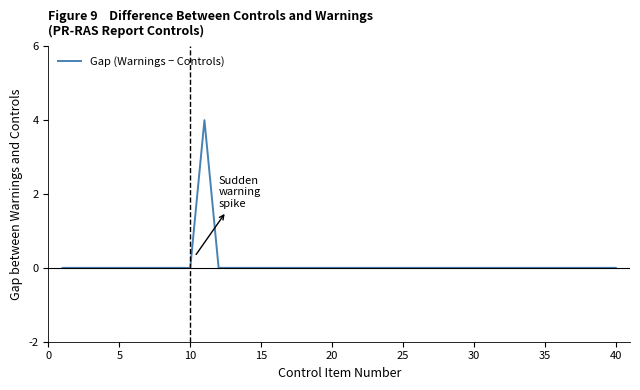

What is the maximum value shown in the chart?

4